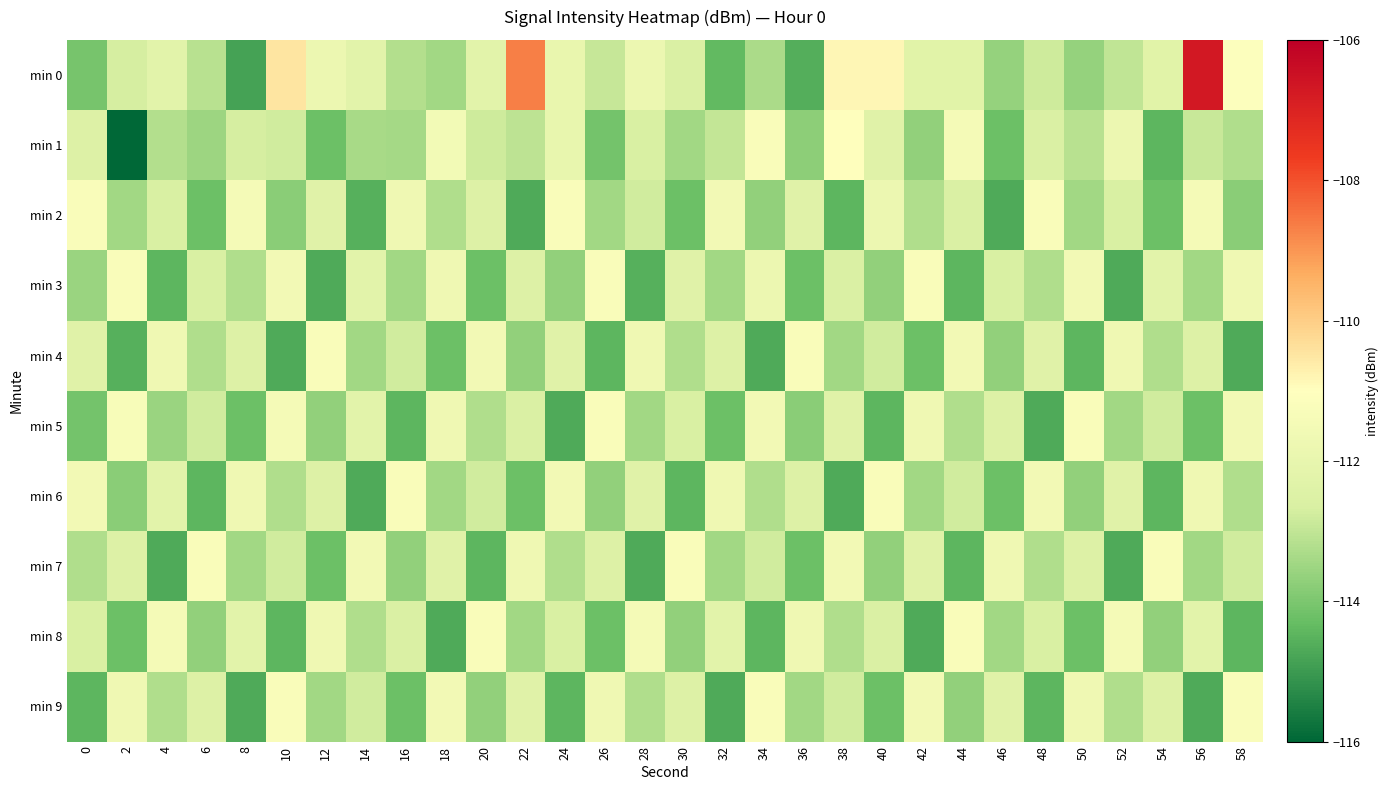

Reading left to right, transcribe all the data shown in this chart.

min 0: 0=-114.1	2=-112.7	4=-112.2	6=-113.1	8=-114.8	10=-110.5	12=-111.8	14=-112.2	16=-113.2	18=-113.4	20=-112.2	22=-108.7	24=-112.0	26=-112.9	28=-111.8	30=-112.6	32=-114.4	34=-113.3	36=-114.6	38=-110.8	40=-110.8	42=-112.3	44=-112.3	46=-113.6	48=-112.8	50=-113.6	52=-113.0	54=-112.3	56=-106.7	58=-111.1
min 1: 0=-112.5	2=-116.0	4=-113.2	6=-113.5	8=-112.7	10=-112.8	12=-114.2	14=-113.4	16=-113.4	18=-111.5	20=-112.8	22=-113.0	24=-112.0	26=-114.1	28=-112.7	30=-113.5	32=-113.0	34=-111.2	36=-113.8	38=-111.0	40=-112.3	42=-113.7	44=-111.5	46=-114.2	48=-112.6	50=-113.1	52=-111.8	54=-114.5	56=-112.9	58=-113.2
min 2: 0=-111.2	2=-113.5	4=-112.7	6=-114.2	8=-111.5	10=-113.8	12=-112.3	14=-114.6	16=-111.7	18=-113.2	20=-112.5	22=-114.7	24=-111.2	26=-113.5	28=-112.8	30=-114.2	32=-111.6	34=-113.7	36=-112.3	38=-114.5	40=-111.8	42=-113.2	44=-112.6	46=-114.7	48=-111.2	50=-113.5	52=-112.7	54=-114.2	56=-111.5	58=-113.8
min 3: 0=-113.6	2=-111.2	4=-114.5	6=-112.7	8=-113.2	10=-111.6	12=-114.7	14=-112.2	16=-113.5	18=-111.7	20=-114.2	22=-112.5	24=-113.7	26=-111.2	28=-114.6	30=-112.3	32=-113.5	34=-111.8	36=-114.2	38=-112.6	40=-113.7	42=-111.2	44=-114.5	46=-112.7	48=-113.2	50=-111.6	52=-114.7	54=-112.2	56=-113.5	58=-111.7
min 4: 0=-112.3	2=-114.6	4=-111.7	6=-113.2	8=-112.5	10=-114.7	12=-111.2	14=-113.5	16=-112.8	18=-114.2	20=-111.6	22=-113.7	24=-112.3	26=-114.5	28=-111.7	30=-113.2	32=-112.5	34=-114.7	36=-111.2	38=-113.5	40=-112.8	42=-114.2	44=-111.6	46=-113.7	48=-112.3	50=-114.5	52=-111.7	54=-113.2	56=-112.5	58=-114.7
min 5: 0=-114.1	2=-111.3	4=-113.6	6=-112.8	8=-114.2	10=-111.5	12=-113.7	14=-112.2	16=-114.5	18=-111.7	20=-113.2	22=-112.6	24=-114.7	26=-111.2	28=-113.5	30=-112.7	32=-114.2	34=-111.6	36=-113.8	38=-112.3	40=-114.5	42=-111.7	44=-113.2	46=-112.5	48=-114.7	50=-111.2	52=-113.5	54=-112.8	56=-114.2	58=-111.6
min 6: 0=-111.6	2=-113.8	4=-112.2	6=-114.5	8=-111.7	10=-113.2	12=-112.5	14=-114.7	16=-111.2	18=-113.5	20=-112.8	22=-114.2	24=-111.6	26=-113.7	28=-112.3	30=-114.5	32=-111.7	34=-113.2	36=-112.5	38=-114.7	40=-111.2	42=-113.5	44=-112.8	46=-114.2	48=-111.6	50=-113.7	52=-112.3	54=-114.5	56=-111.7	58=-113.2
min 7: 0=-113.2	2=-112.5	4=-114.7	6=-111.2	8=-113.5	10=-112.8	12=-114.2	14=-111.6	16=-113.7	18=-112.3	20=-114.5	22=-111.7	24=-113.2	26=-112.5	28=-114.7	30=-111.2	32=-113.5	34=-112.8	36=-114.2	38=-111.6	40=-113.7	42=-112.3	44=-114.5	46=-111.7	48=-113.2	50=-112.5	52=-114.7	54=-111.2	56=-113.5	58=-112.8
min 8: 0=-112.7	2=-114.2	4=-111.5	6=-113.7	8=-112.2	10=-114.5	12=-111.7	14=-113.2	16=-112.6	18=-114.7	20=-111.2	22=-113.5	24=-112.7	26=-114.2	28=-111.5	30=-113.7	32=-112.2	34=-114.5	36=-111.7	38=-113.2	40=-112.6	42=-114.7	44=-111.2	46=-113.5	48=-112.7	50=-114.2	52=-111.5	54=-113.7	56=-112.2	58=-114.5
min 9: 0=-114.5	2=-111.7	4=-113.2	6=-112.5	8=-114.7	10=-111.2	12=-113.5	14=-112.8	16=-114.2	18=-111.6	20=-113.7	22=-112.3	24=-114.5	26=-111.7	28=-113.2	30=-112.5	32=-114.7	34=-111.2	36=-113.5	38=-112.8	40=-114.2	42=-111.6	44=-113.7	46=-112.3	48=-114.5	50=-111.7	52=-113.2	54=-112.5	56=-114.7	58=-111.2